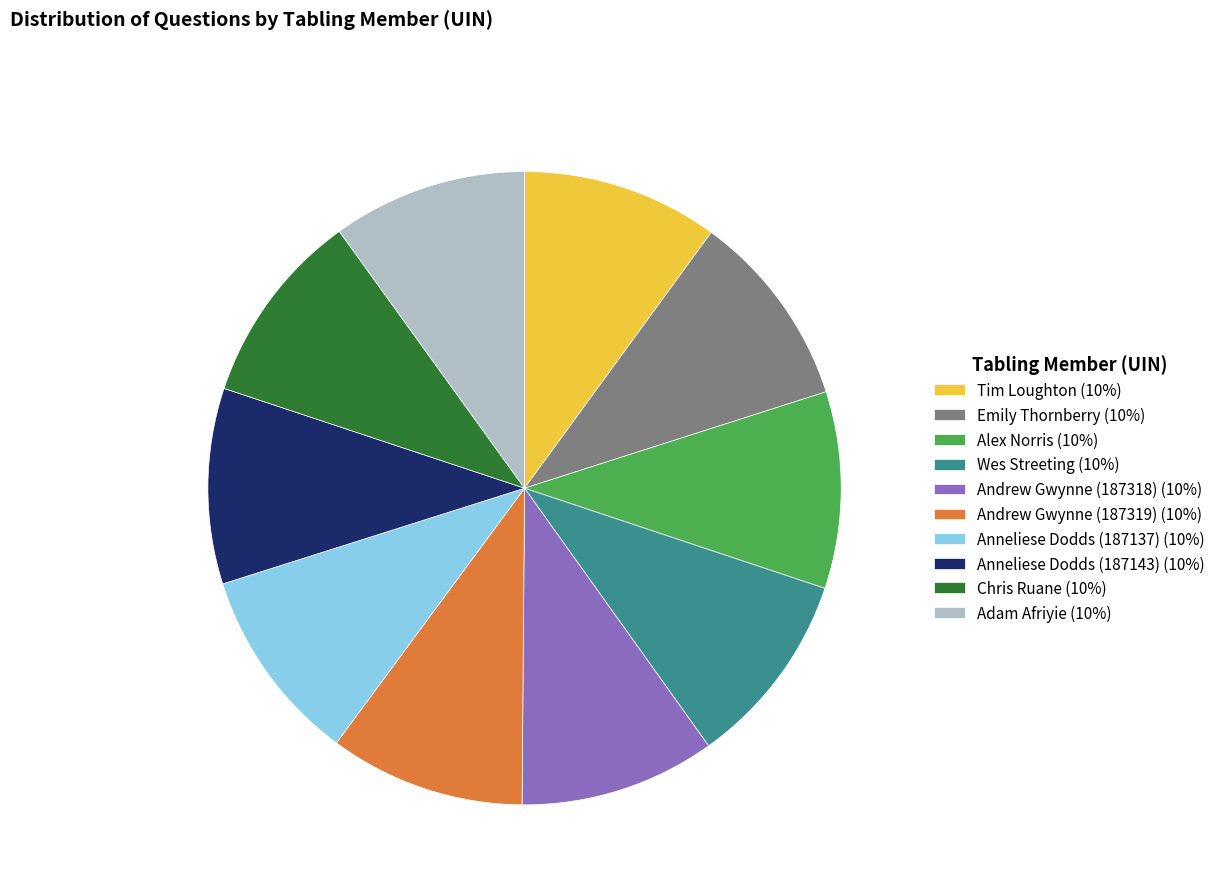

How many slices are in this pie chart?

10